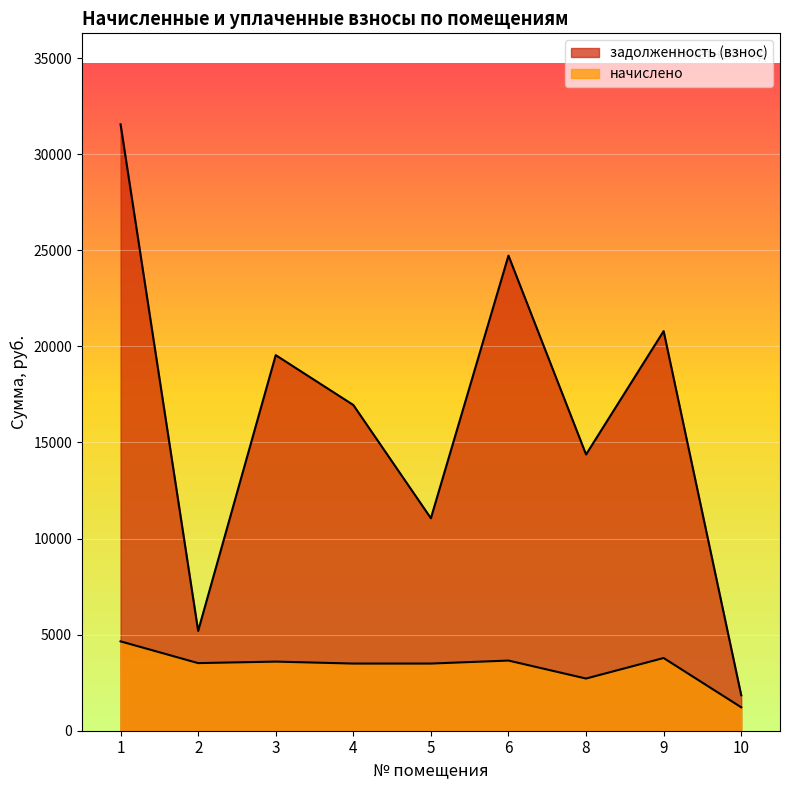

How many data points in начислено are less than 3517?

4